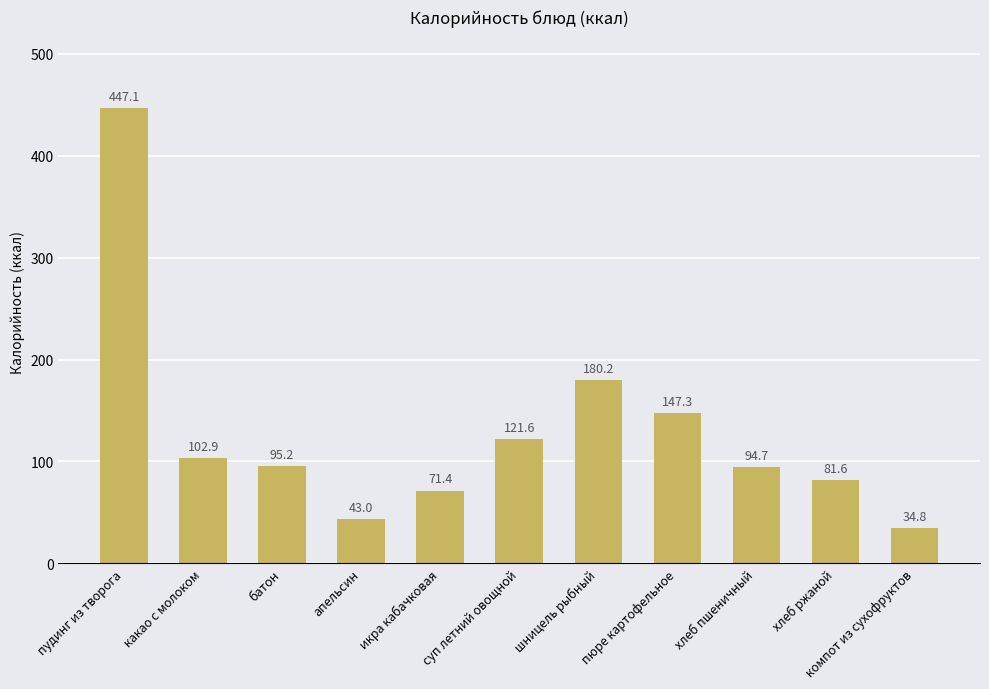

Which has a higher value, хлеб ржаной or апельсин?

хлеб ржаной